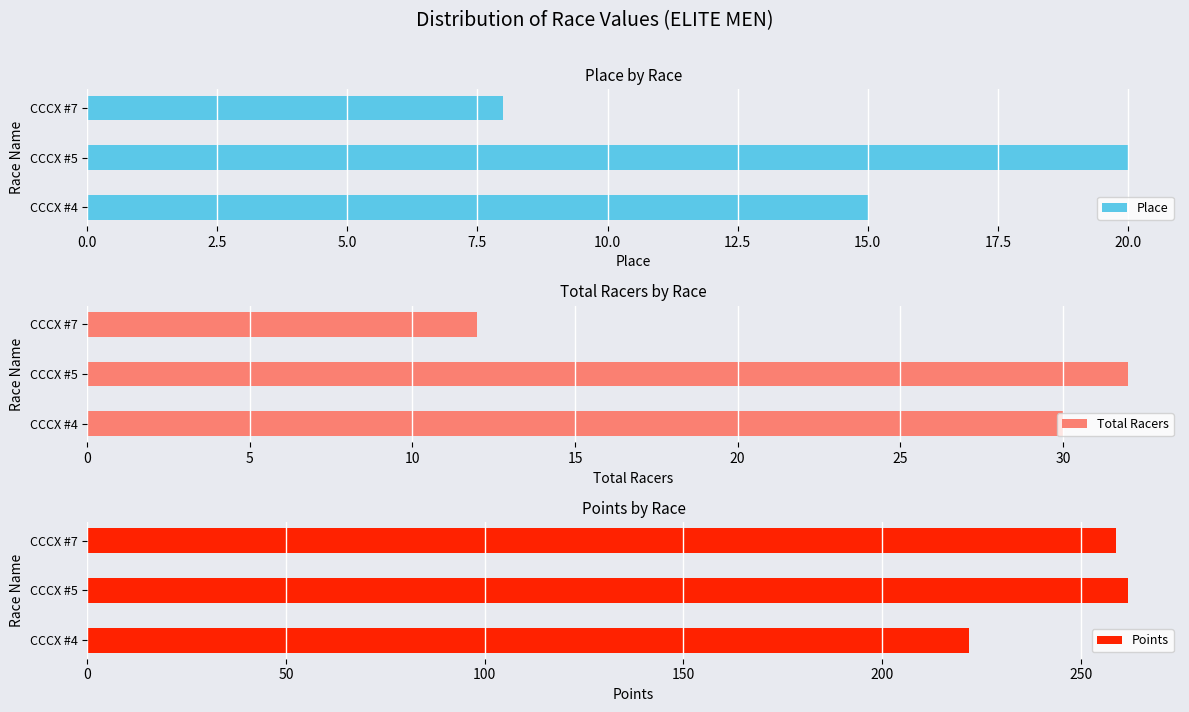

What is the difference between the maximum and minimum values in the Total Racers series?

20